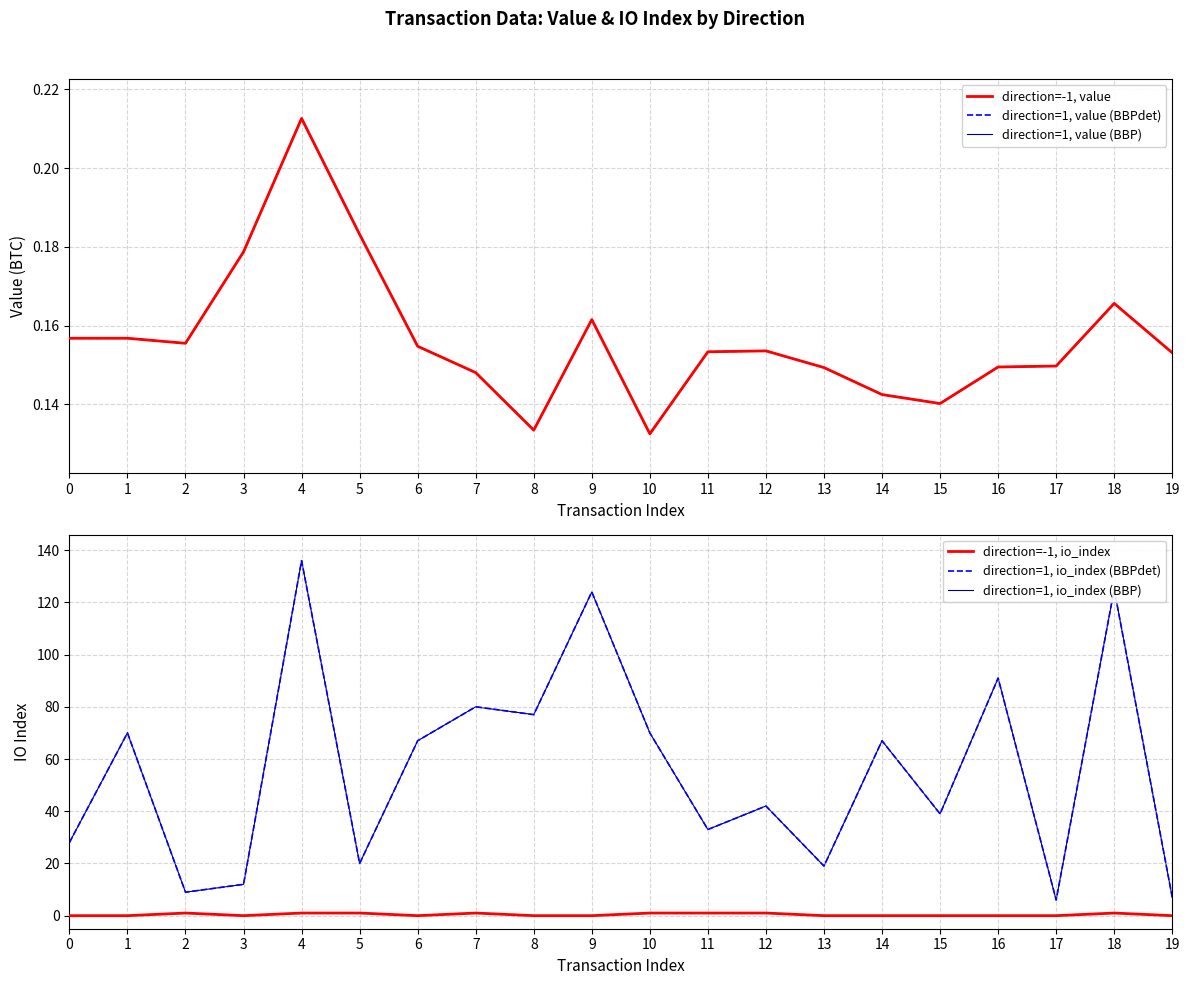

Rank the series at 8 from lowest to highest value.

direction=-1, io_index, direction=-1, value, direction=1, value (BBPdet), direction=1, value (BBP), direction=1, io_index (BBPdet), direction=1, io_index (BBP)